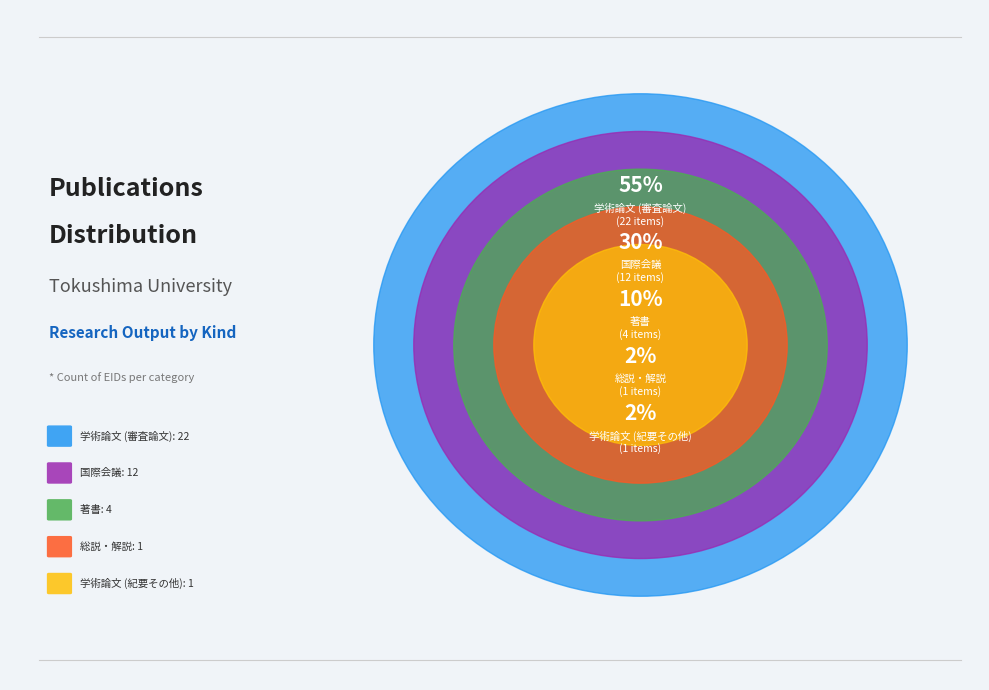

Which category has the biggest portion of the pie?

学術論文 (審査論文)